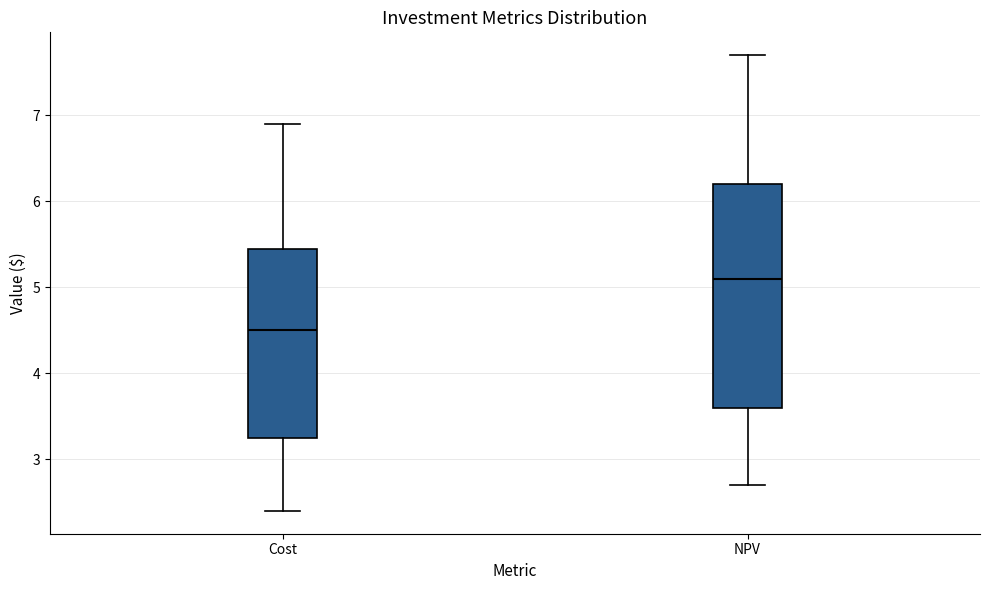

Which box has the highest median line?

NPV